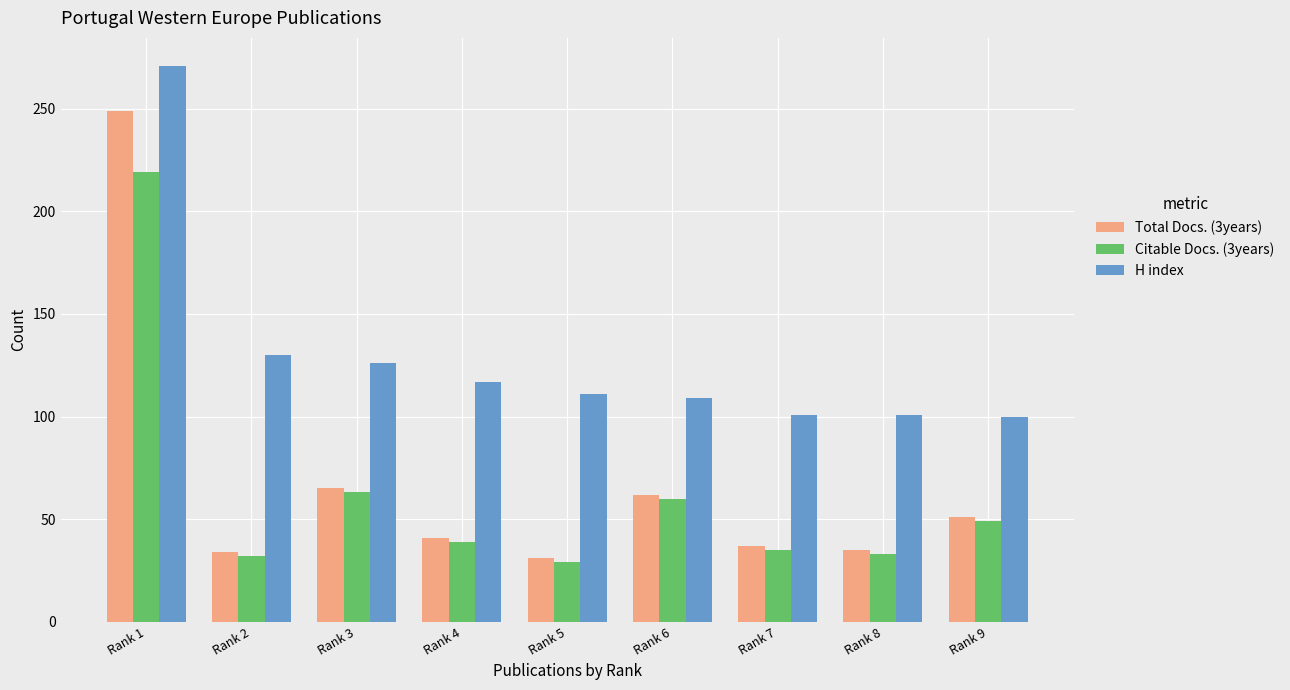

List the series in order of their peak value, lowest first.

Citable Docs. (3years), Total Docs. (3years), H index